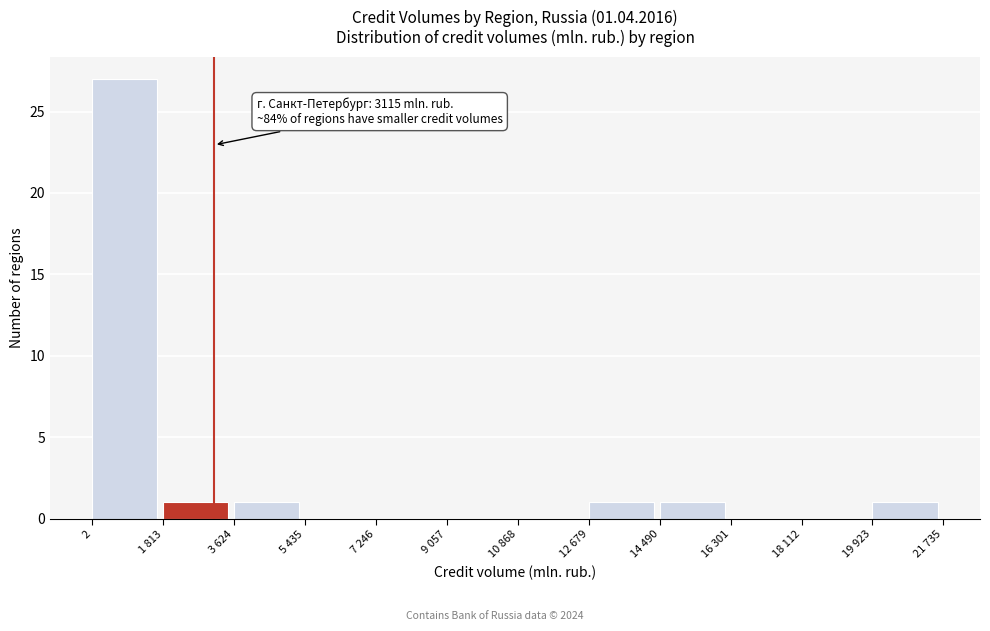

Reading left to right, what are all the values shown in this chart?

2=27	1 813=1	3 624=1	5 435=0	7 246=0	9 057=0	10 868=0	12 679=1	14 490=1	16 301=0	18 112=0	19 923=1